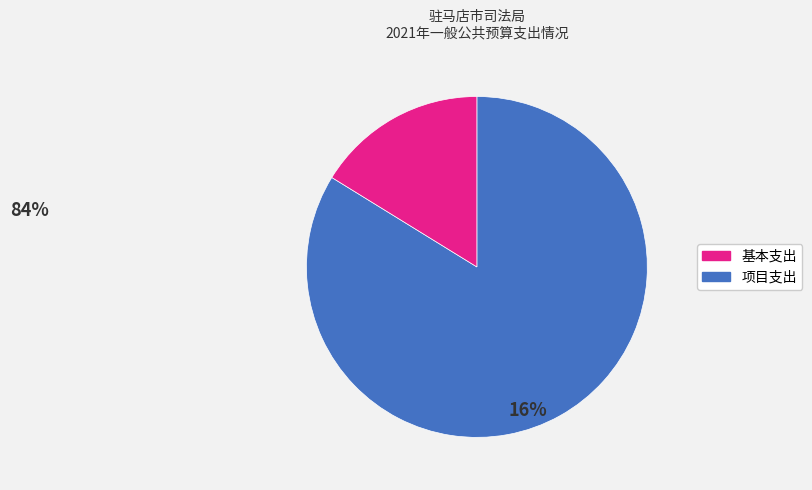

Does 普法宣传 account for over 50% of the chart?

No